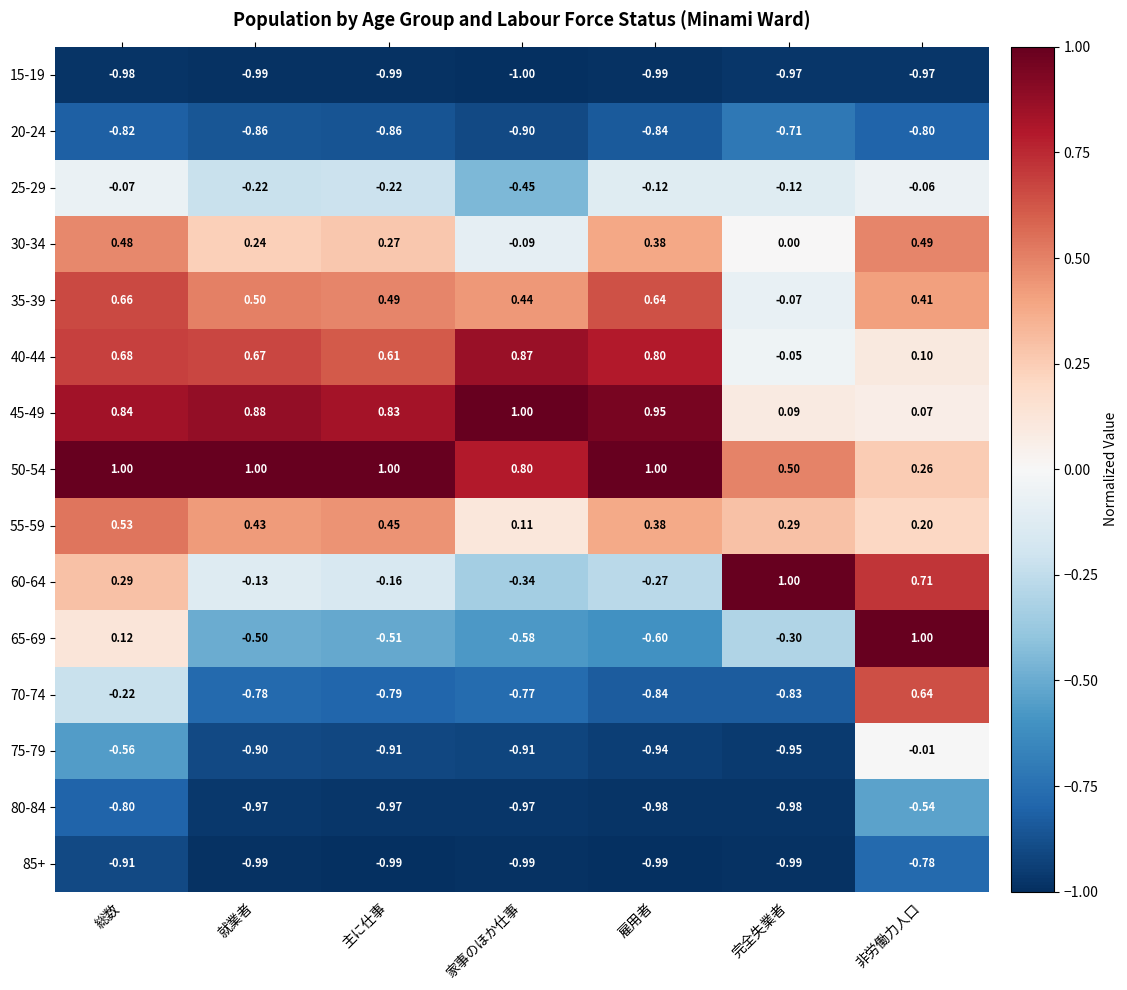

Where is 25-29 nearest to the value 0?

非労働力人口